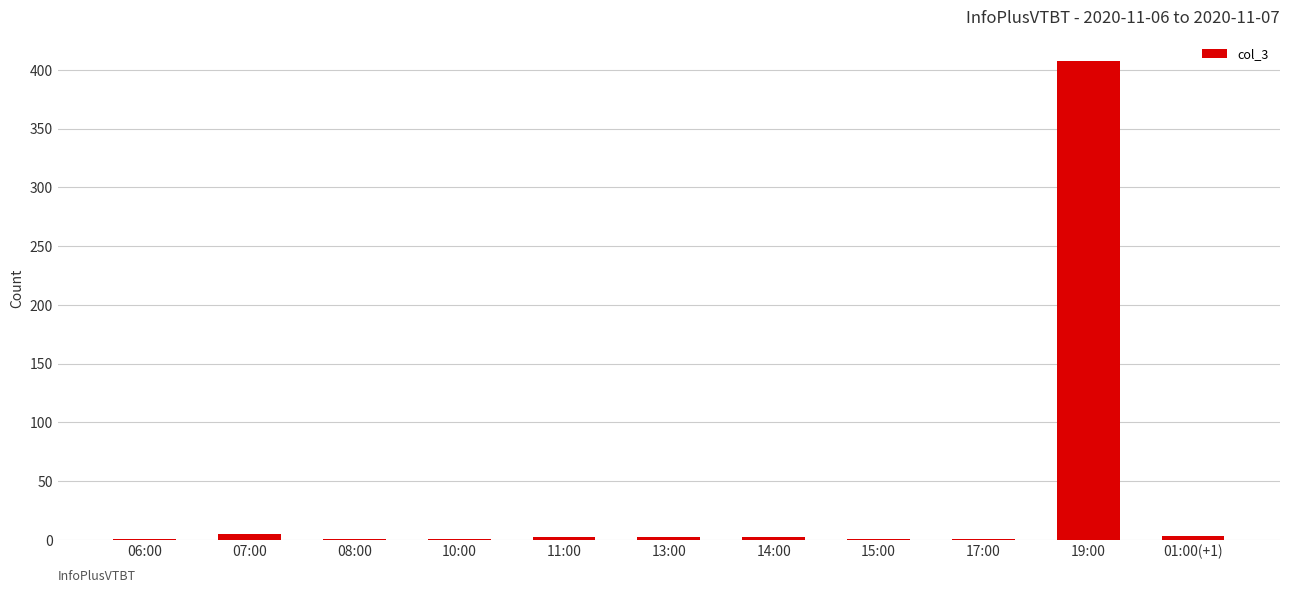

The chart shows a value of 1 at 10:00. True or false?

True